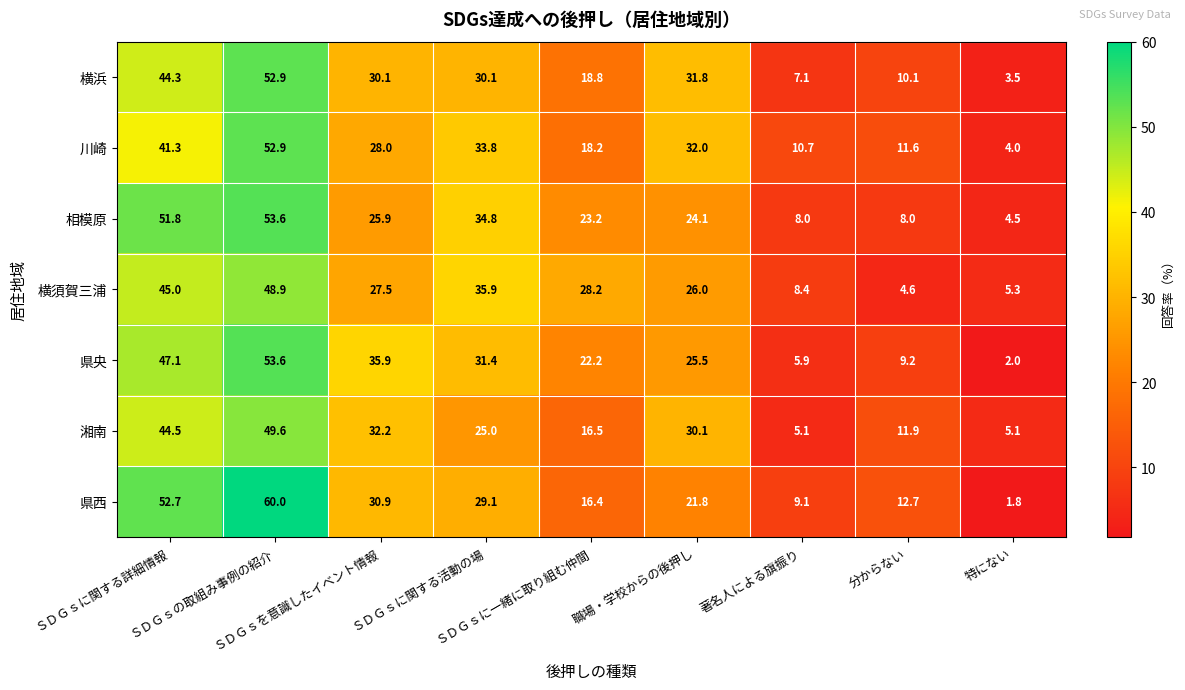

Which series has the widest spread of values?

県西